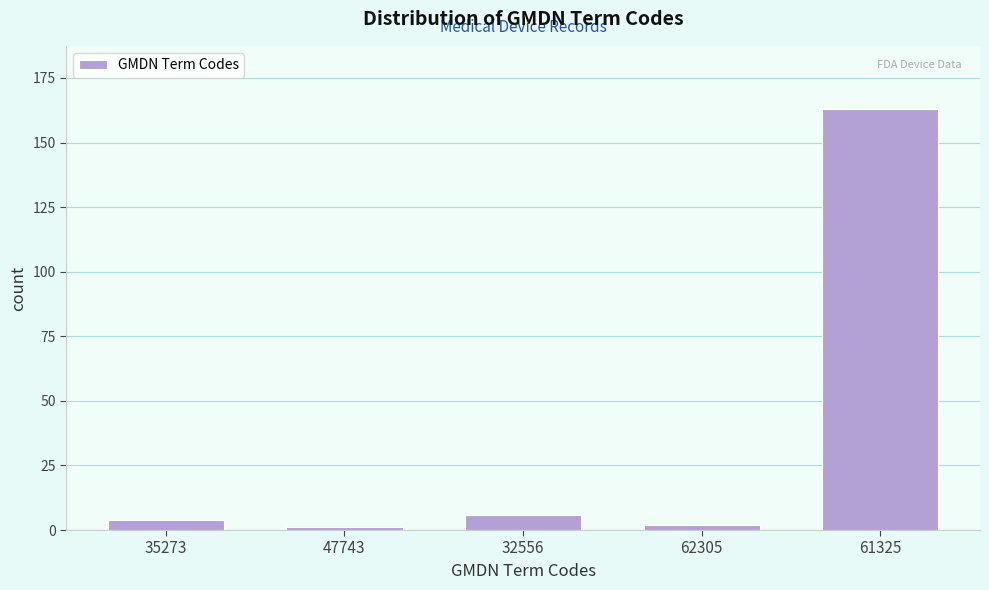

Reading left to right, what are all the values shown in this chart?

4	1	6	2	163